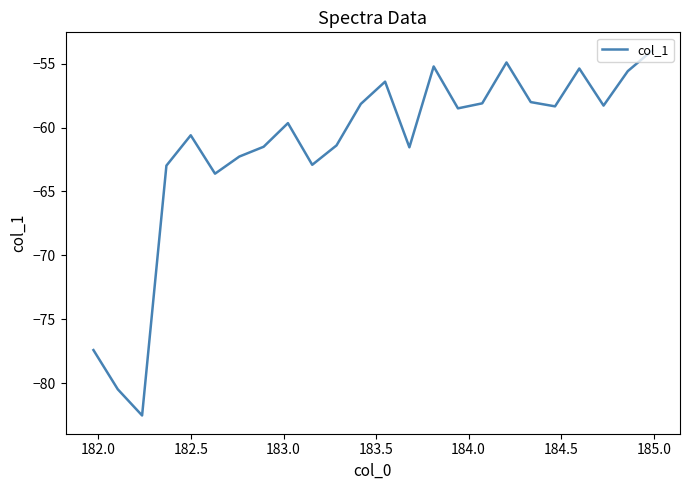

What is the difference between the maximum and minimum values?

28.6